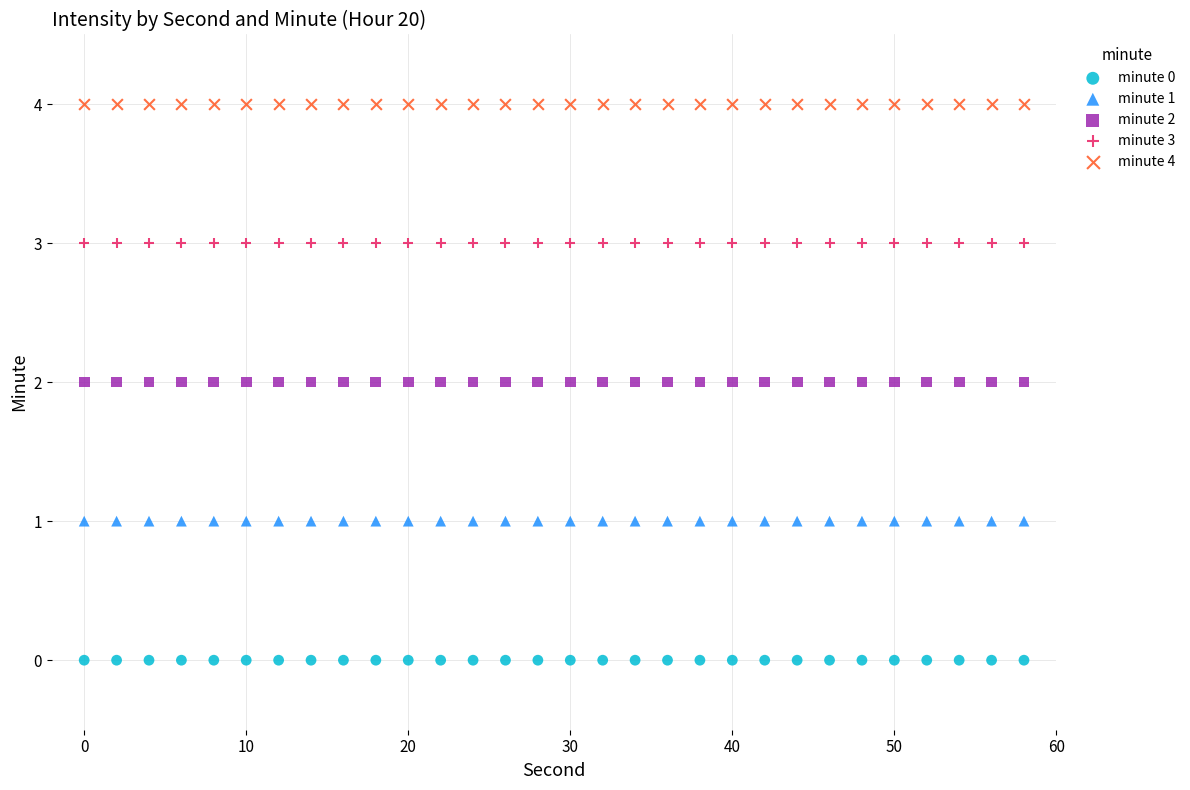

What are all the series names shown in the legend?

minute 0, minute 1, minute 2, minute 3, minute 4